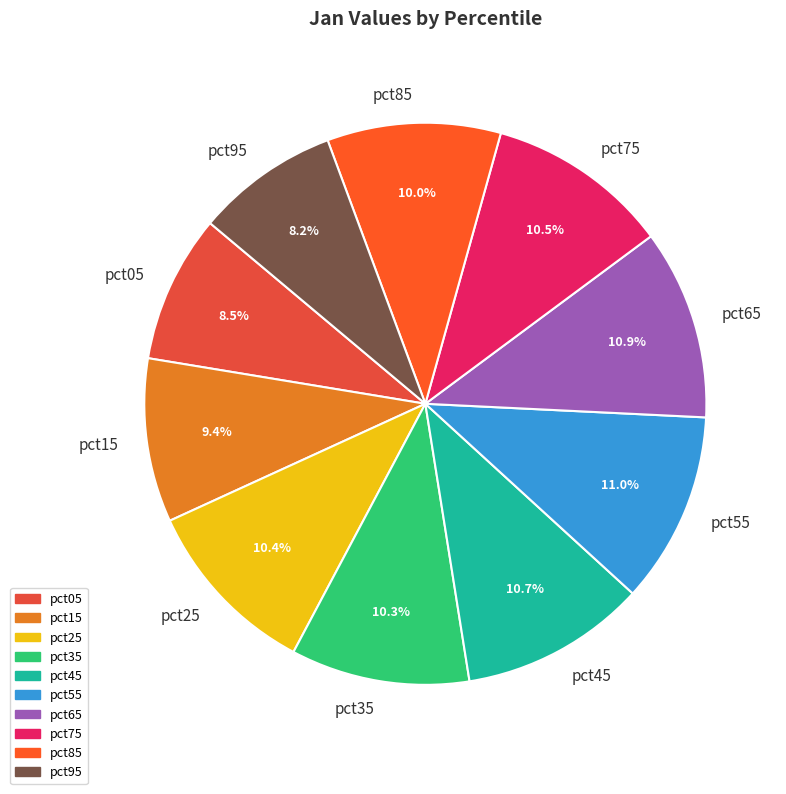

To the nearest percent, what is the difference between the largest and smallest slice percentages?

3%